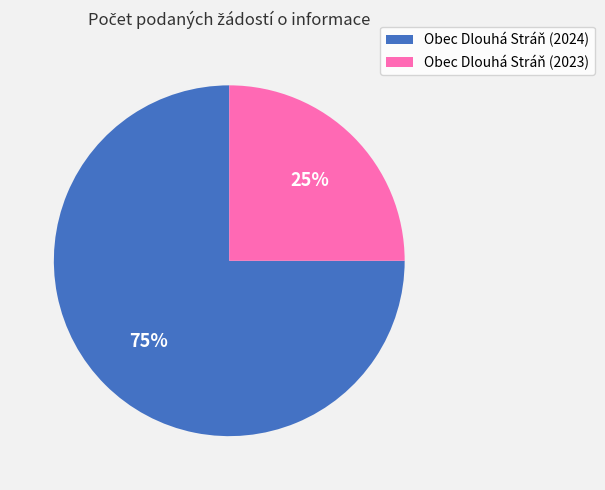

Is there a majority slice in this chart?

Yes